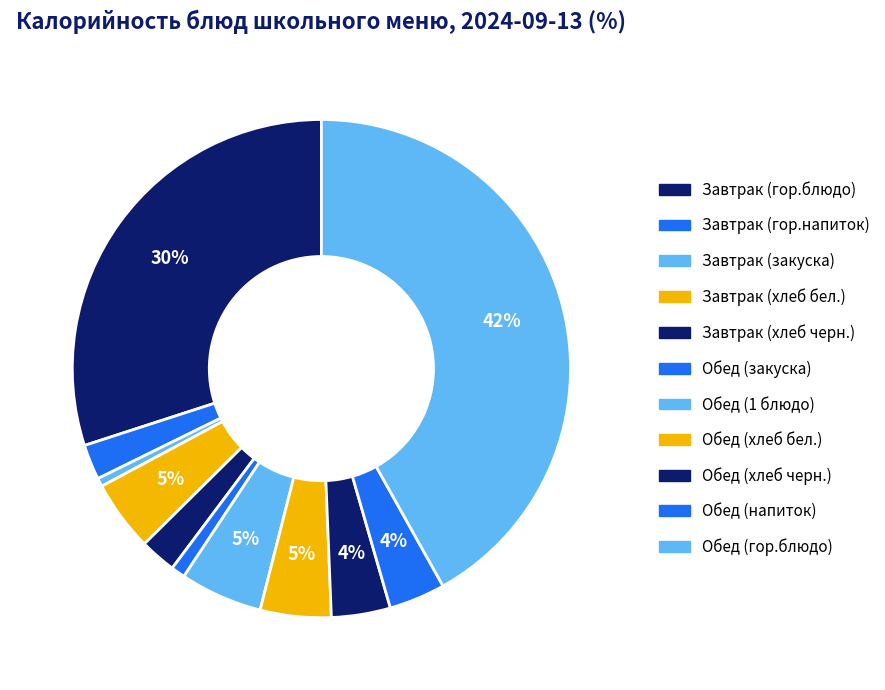

To the nearest percent, what percentage of the pie is Обед (напиток)?

4%